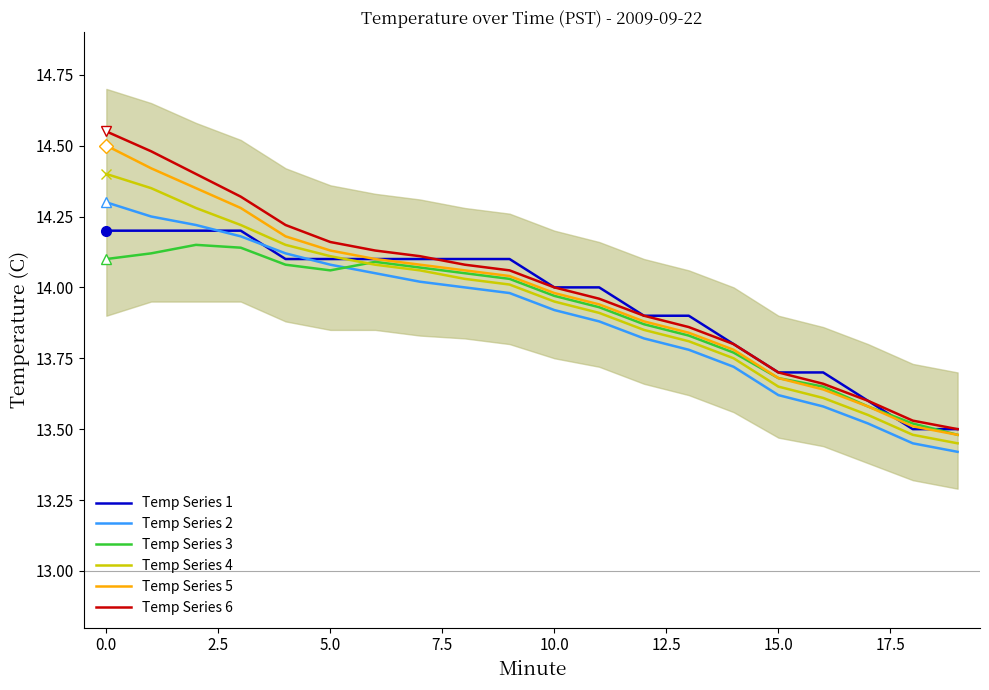

True or false: Temp Series 4 has a value of 18.5 at 5.0.

False